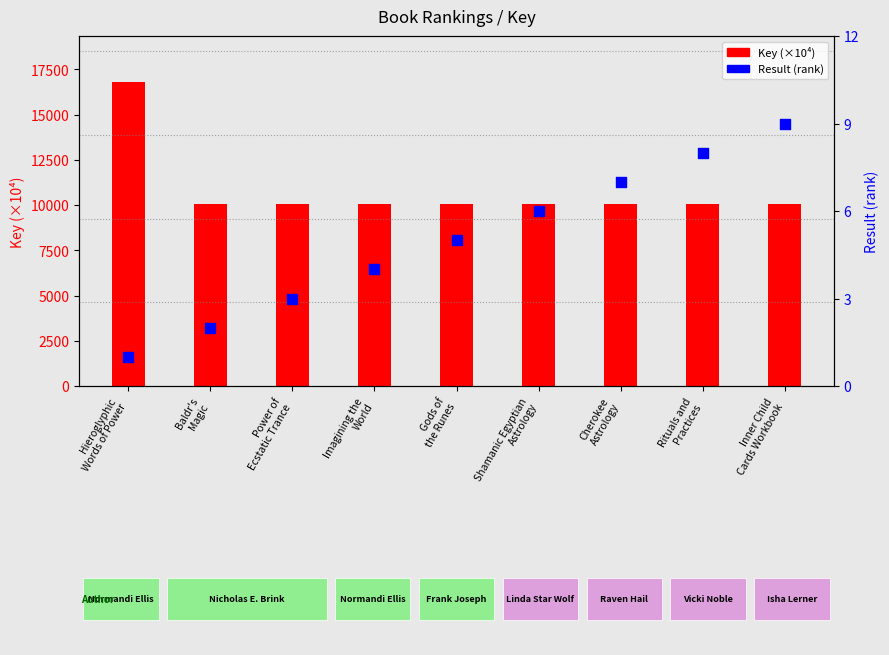

Which series contains the highest Y value?

Key (×10⁴)